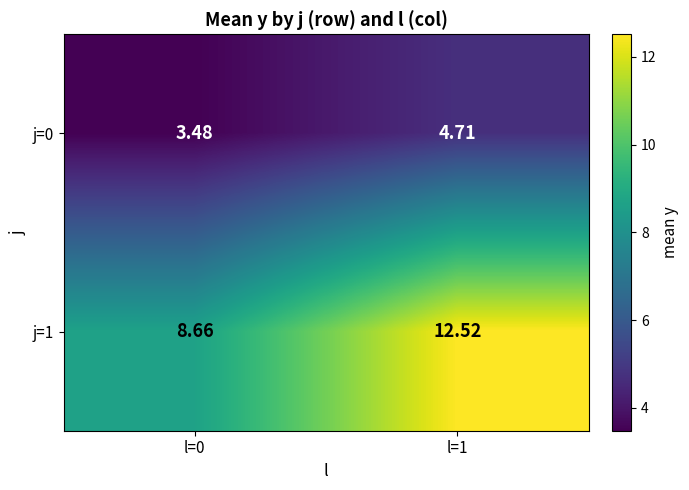

Is the value of j=1 at l=1 greater than the value of j=0 at l=0?

Yes